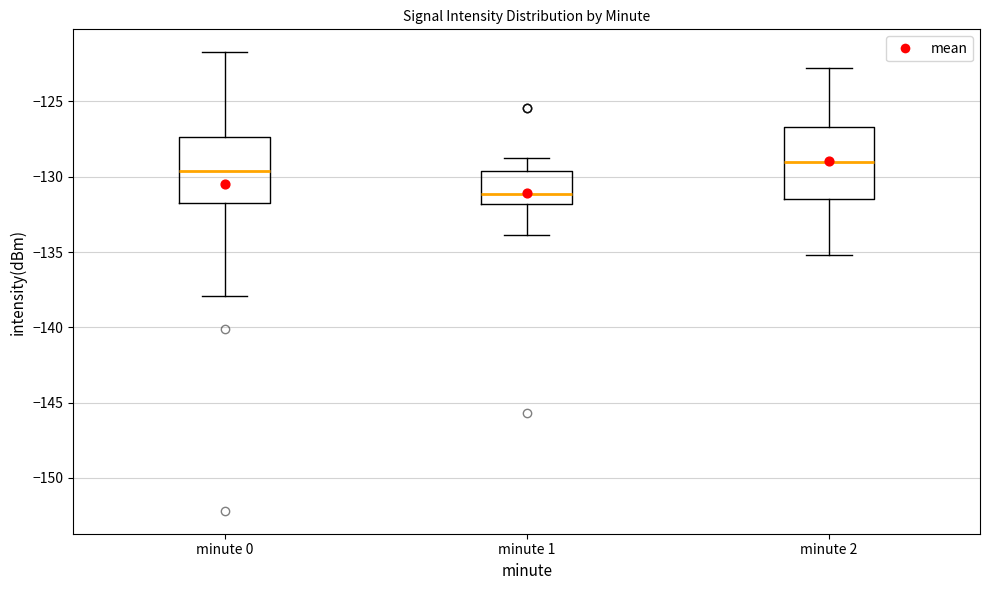

Where does the lower whisker of the box for minute 0 end on the y-axis? The values are not printed on the chart, so give them approximately, as read against the axis.

-138.0